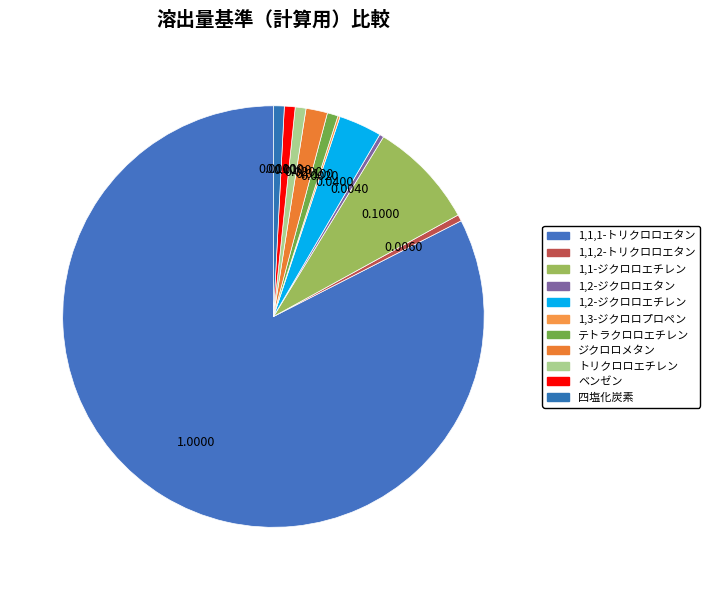

The 1,1,1-トリクロロエタン slice represents 83% of the pie. True or false?

True